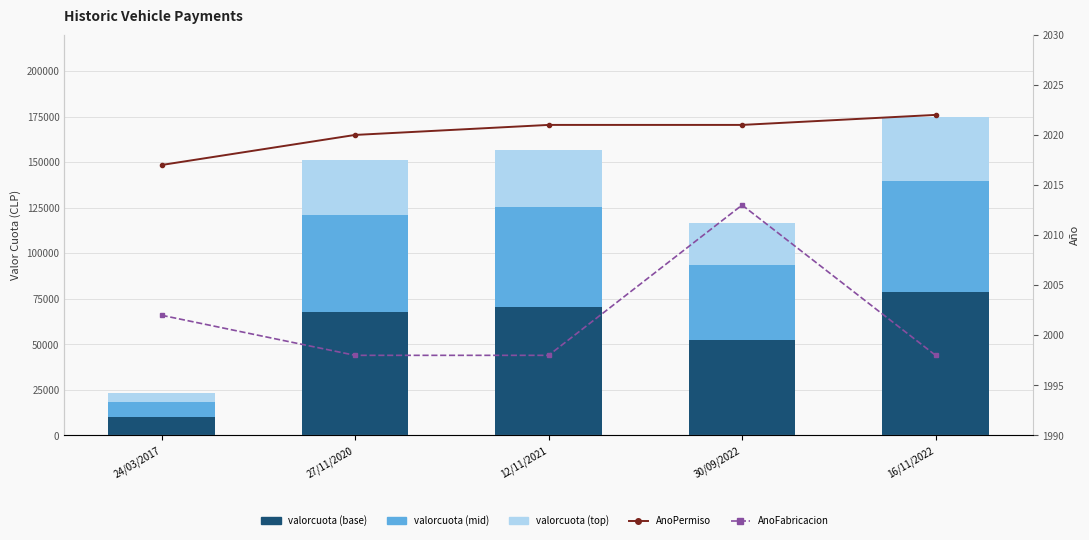

What is the difference between the maximum and second lowest values in the valorcuota (mid) series?

20304.5